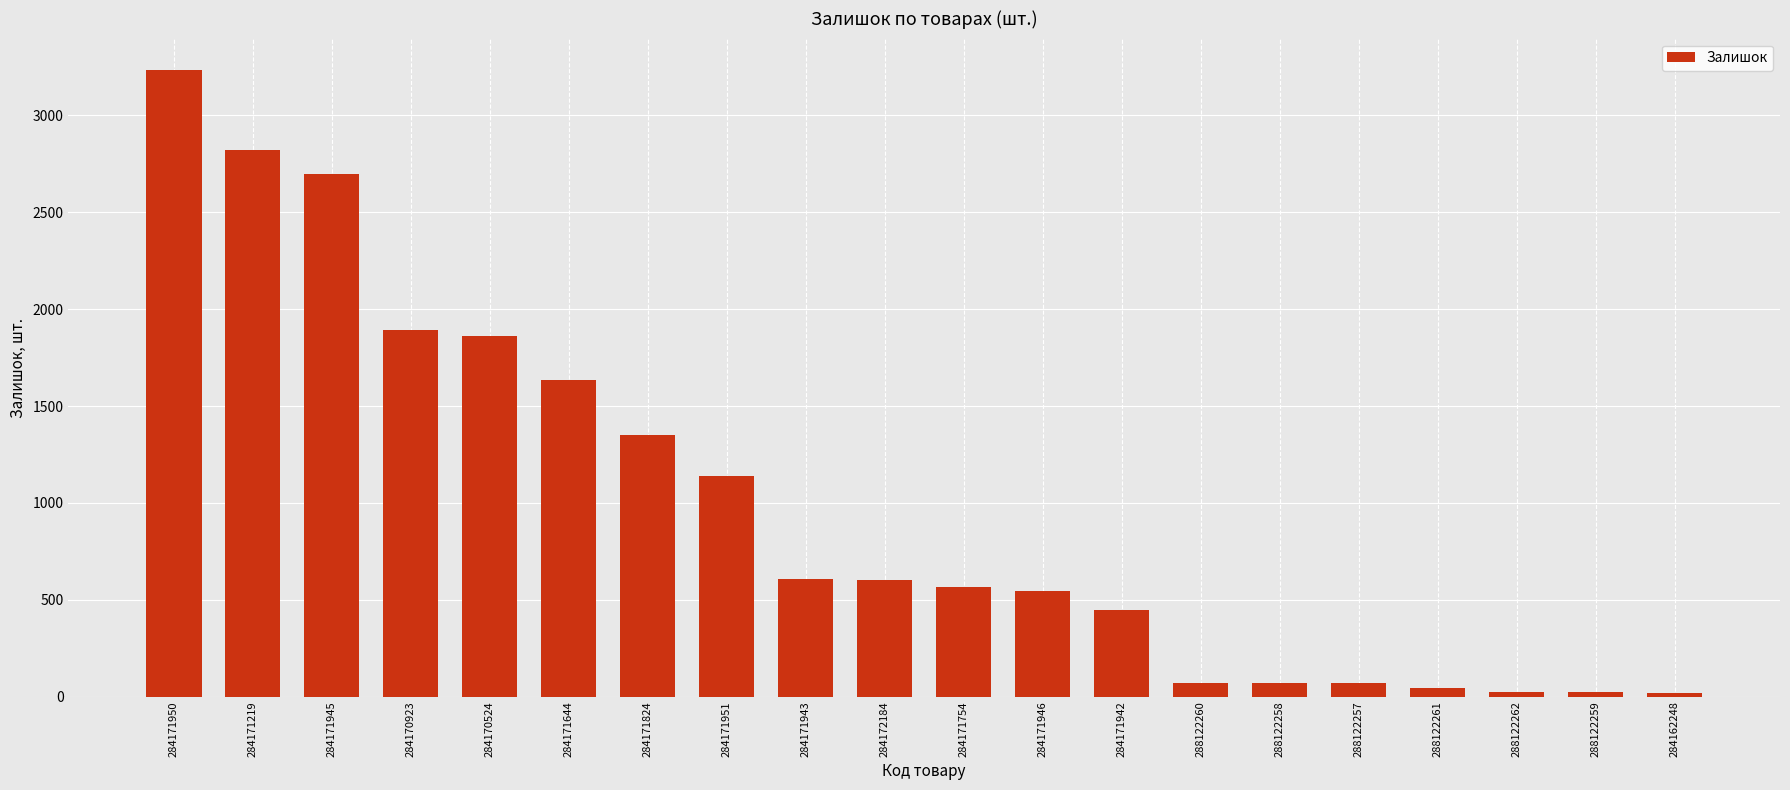

What is the change in value from 284171945 to 284171644?

-1065